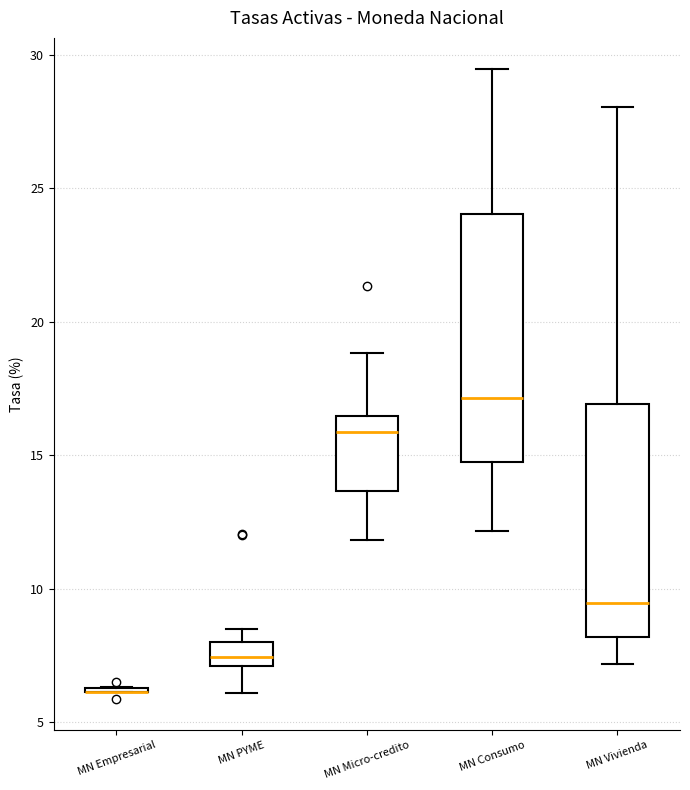

Reading left to right, transcribe this box plot: for each box, give where its median line is, the range the box spans, and where its two whiskers end, as read against the y-axis. The values are not printed on the chart, so give them approximately, as read against the axis.

MN Empresarial: box collapsed to a line at 6.0, whiskers 6.0 to 6.5
MN PYME: median 7.5, box 7.0 to 8.0, whiskers 6.0 to 8.5
MN Micro-credito: median 16.0, box 13.5 to 16.5, whiskers 12.0 to 19.0
MN Consumo: median 17.0, box 15.0 to 24.0, whiskers 12.0 to 29.5
MN Vivienda: median 9.5, box 8.0 to 17.0, whiskers 7.0 to 28.0